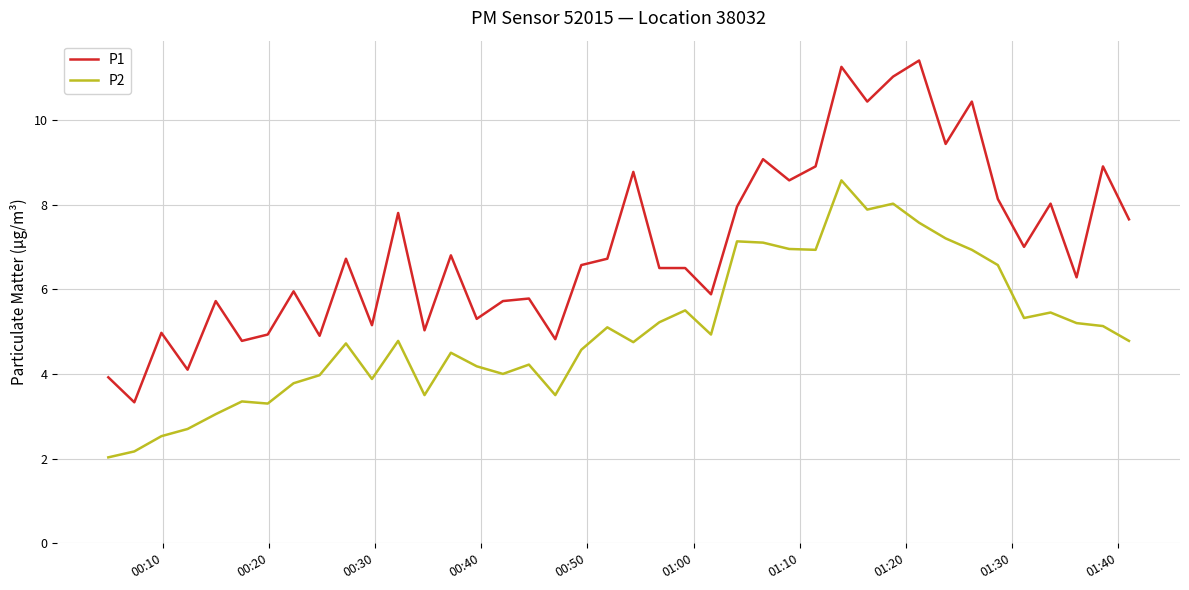

Which series has the largest range (max minus min)?

P1